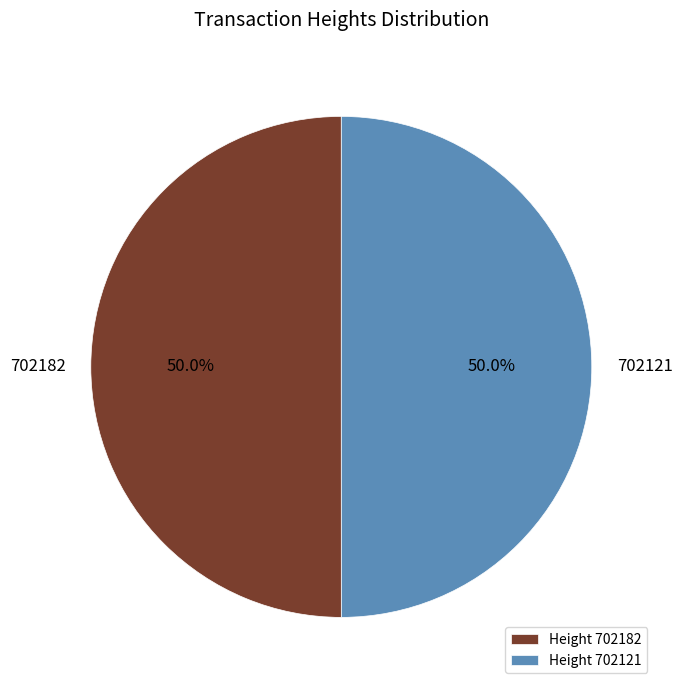

To the nearest percent, what portion does 702121 represent?

50%